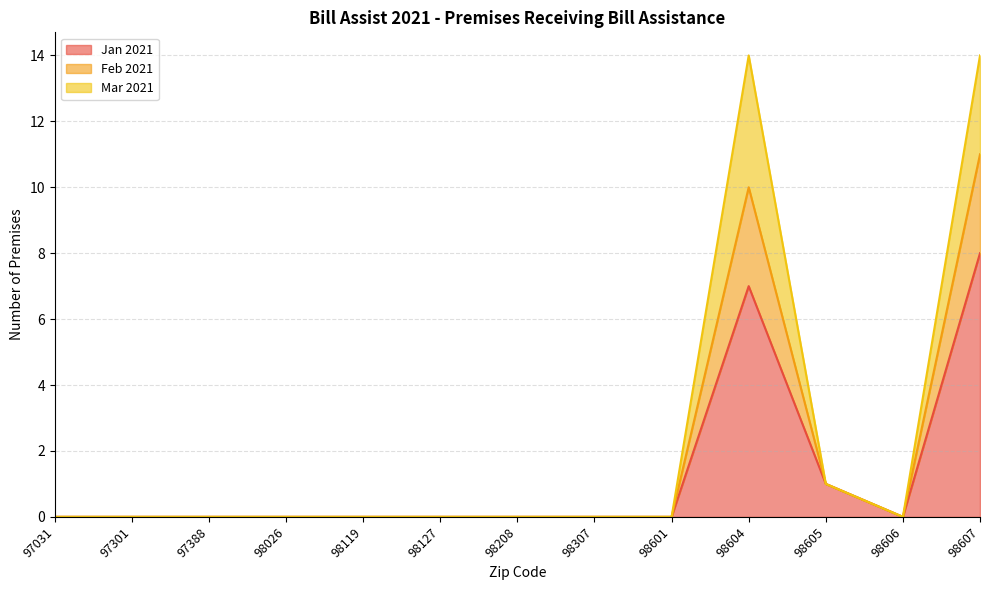

True or false: Feb 2021 and Jan 2021 cross at least once.

False